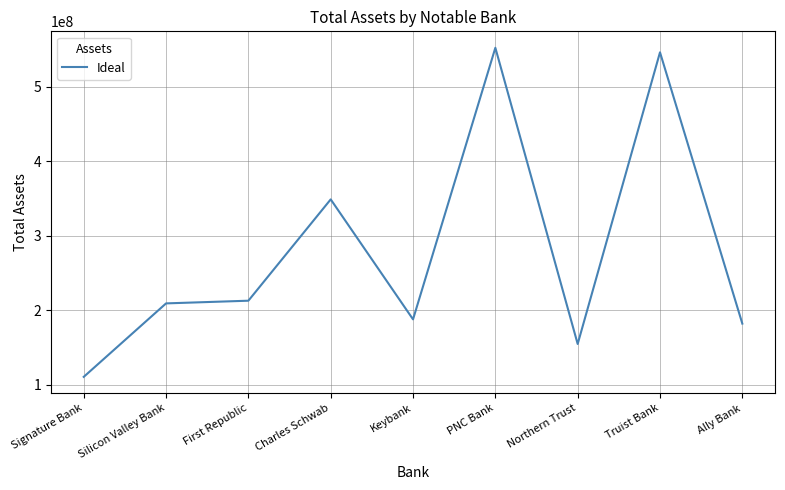

Reading right to left, list all the values displayed in this chart.

Ally Bank=181890000	Truist Bank=546228000	Northern Trust=154522864	PNC Bank=552307127	Keybank=187590465	Charles Schwab=348731000	First Republic=212638872	Silicon Valley Bank=209026000	Signature Bank=110363650